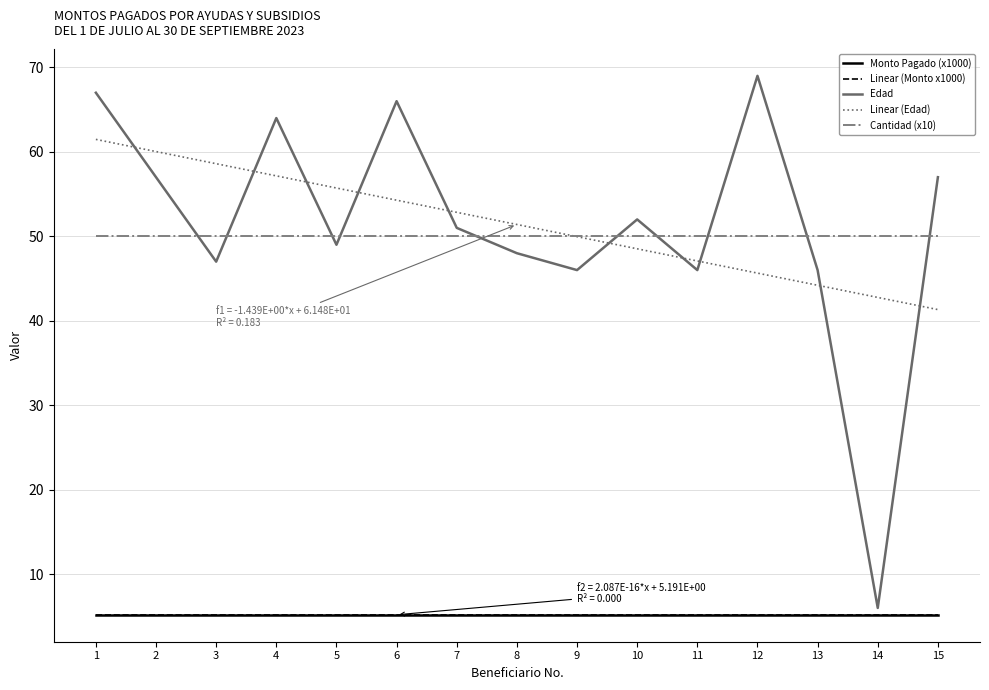

At 14, list the series in order from smallest to largest.

Monto Pagado (x1000), Linear (Monto x1000), Edad, Linear (Edad), Cantidad (x10)